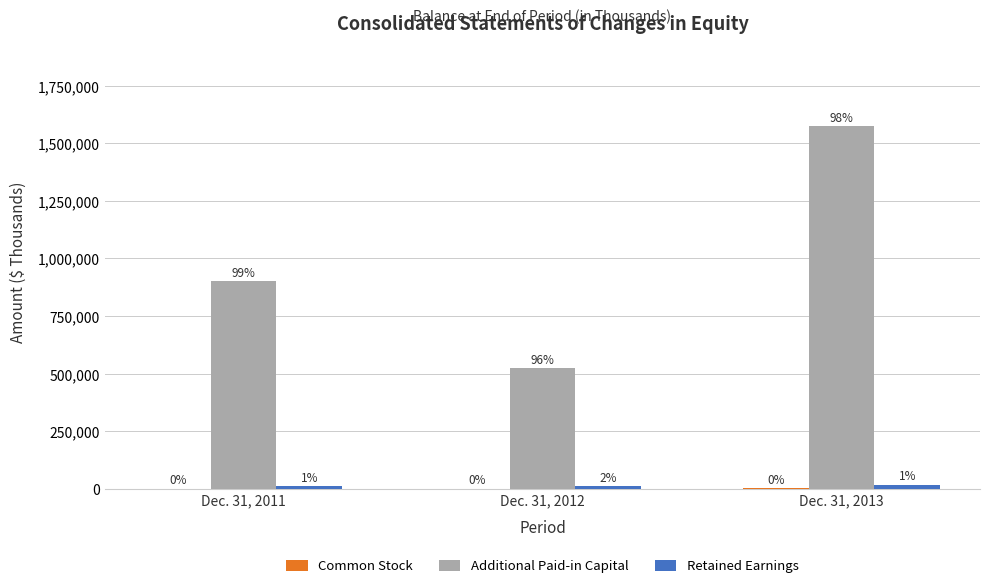

Count the Retained Earnings values in the range 12346 to 18341.

3